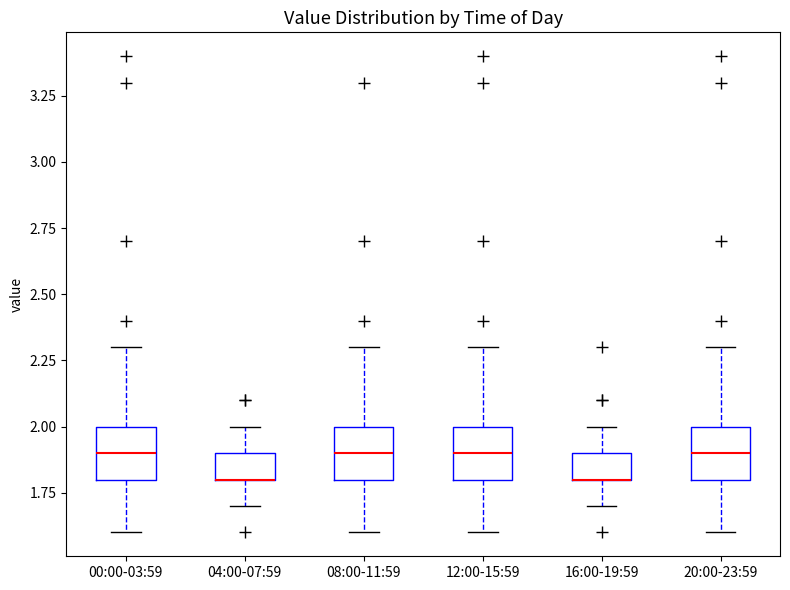

Reading left to right, transcribe this box plot: for each box, give where its median line is, the range the box spans, and where its two whiskers end, as read against the y-axis. The values are not printed on the chart, so give them approximately, as read against the axis.

00:00-03:59: median 1.9, box 1.8 to 2.0, whiskers 1.6 to 2.3
04:00-07:59: median 1.8 (drawn on the box's lower edge), box 1.8 to 1.9, whiskers 1.7 to 2.0
08:00-11:59: median 1.9, box 1.8 to 2.0, whiskers 1.6 to 2.3
12:00-15:59: median 1.9, box 1.8 to 2.0, whiskers 1.6 to 2.3
16:00-19:59: median 1.8 (drawn on the box's lower edge), box 1.8 to 1.9, whiskers 1.7 to 2.0
20:00-23:59: median 1.9, box 1.8 to 2.0, whiskers 1.6 to 2.3